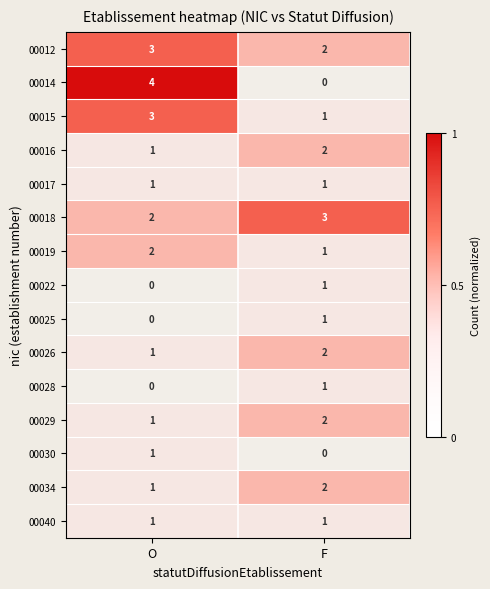

Reading right to left, transcribe all the data shown in this chart.

00012: 2	3
00014: 0	4
00015: 1	3
00016: 2	1
00017: 1	1
00018: 3	2
00019: 1	2
00022: 1	0
00025: 1	0
00026: 2	1
00028: 1	0
00029: 2	1
00030: 0	1
00034: 2	1
00040: 1	1